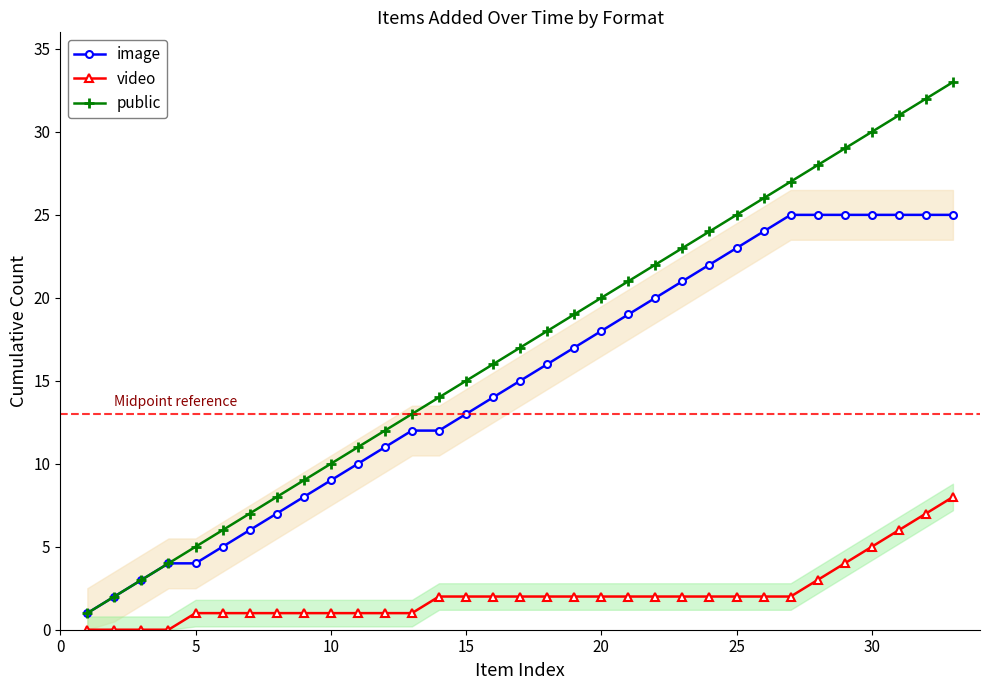

True or false: image and video cross at least once.

False